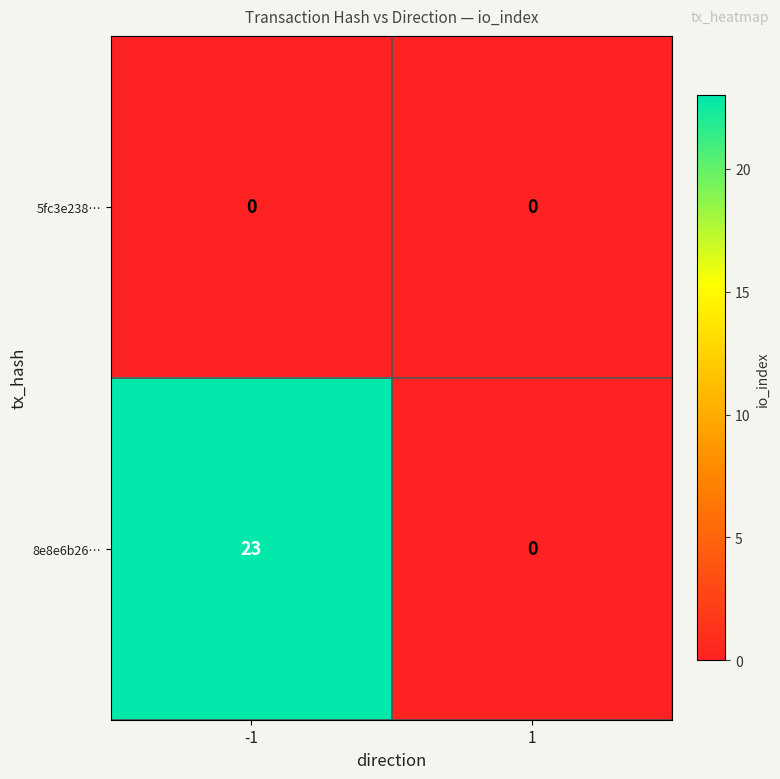

True or false: 5fc3e238… has a value of 0 at 1.

True